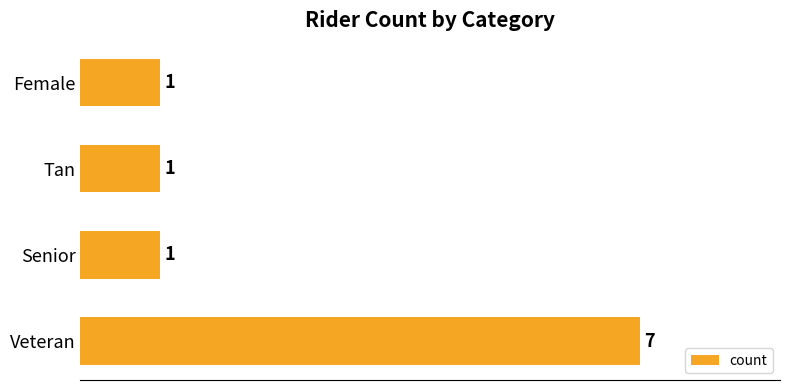

What is the difference between the values at Female and Veteran?

6